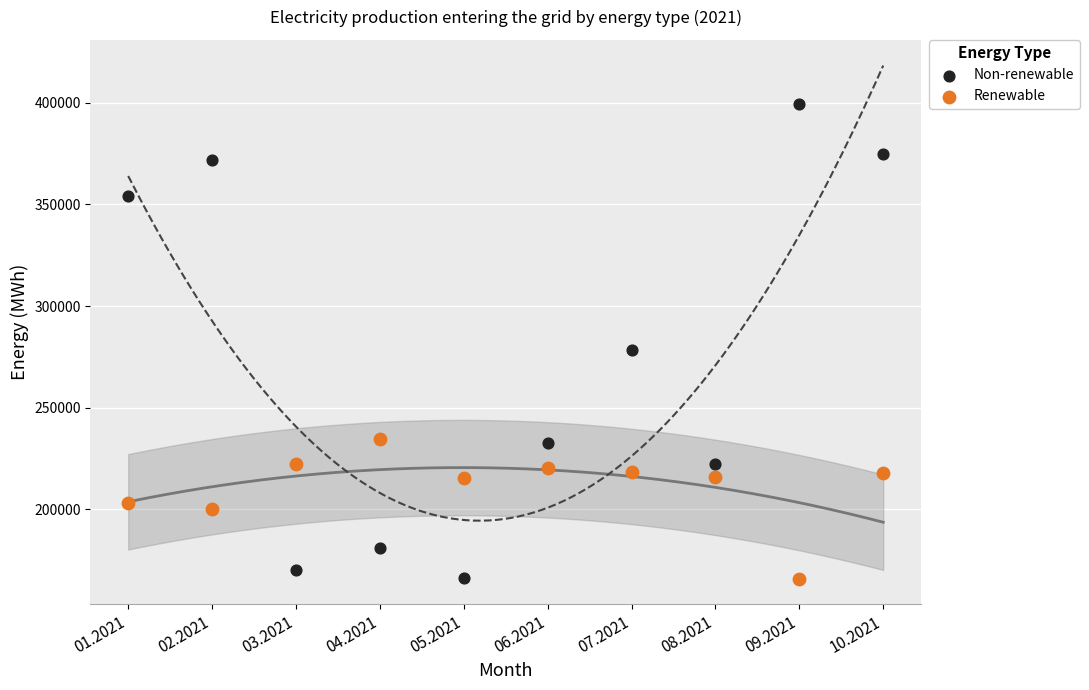

Which series contains the highest Y value?

Non-renewable